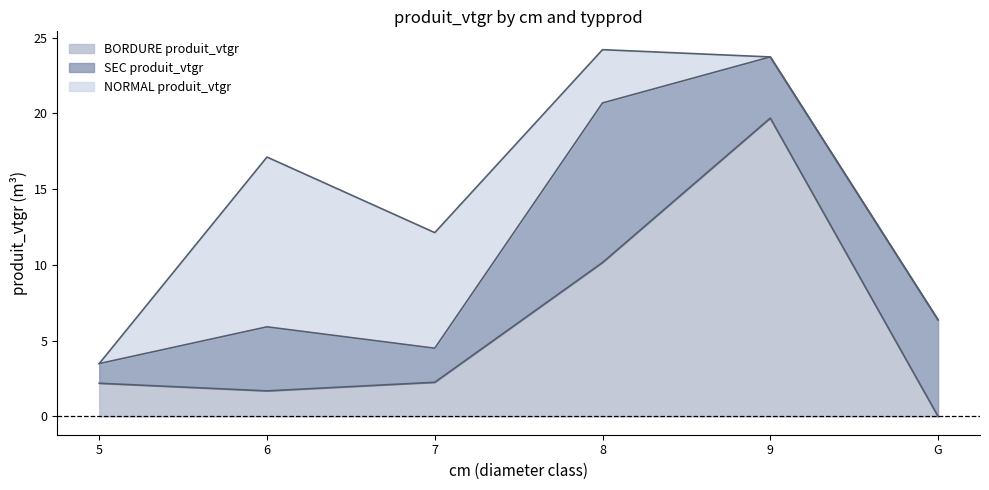

Does the chart have visible grid lines?

No